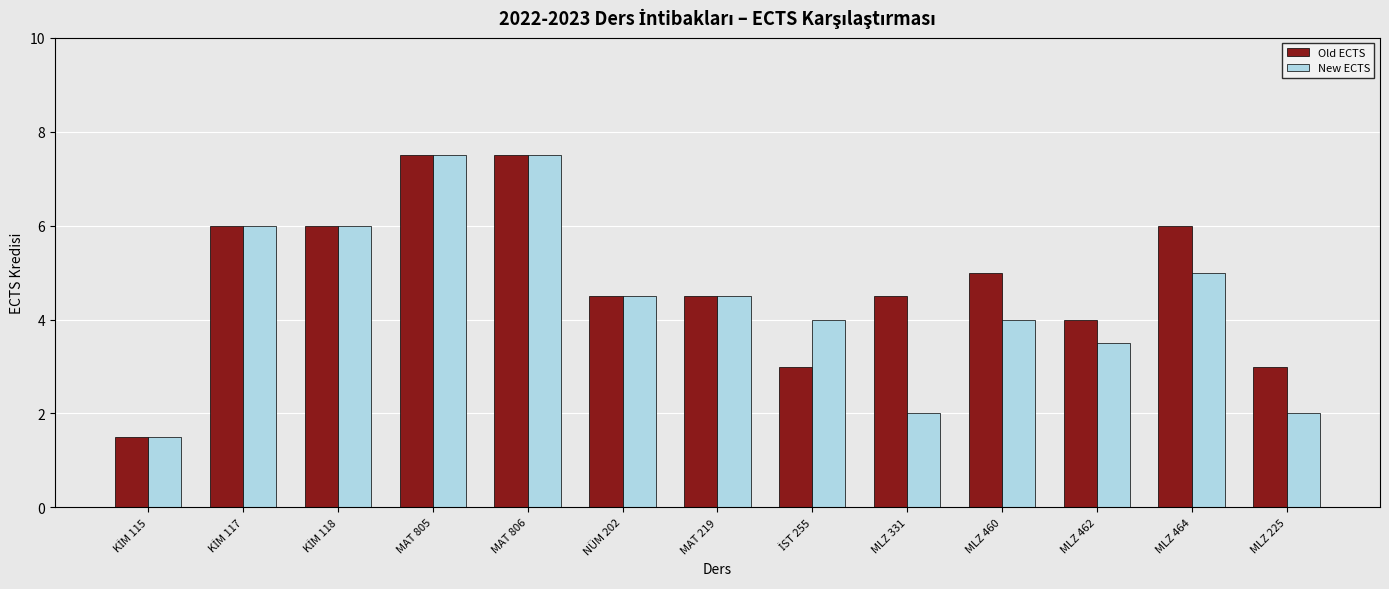

Rank the series by their average value, from highest to lowest.

Old ECTS, New ECTS